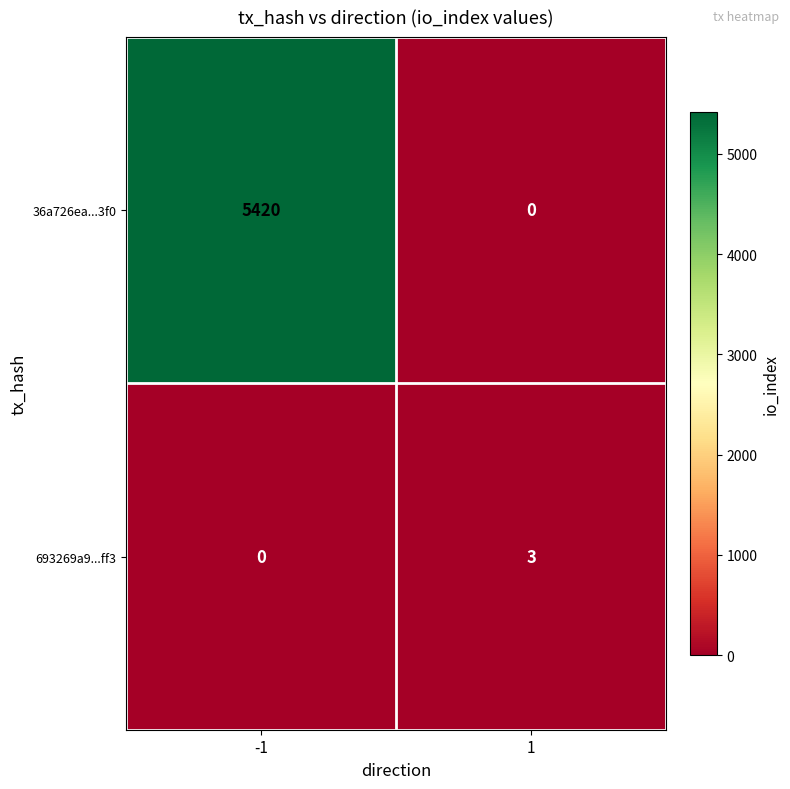

What is the difference between the 36a726ea...3f0 values at -1 and 1?

5420